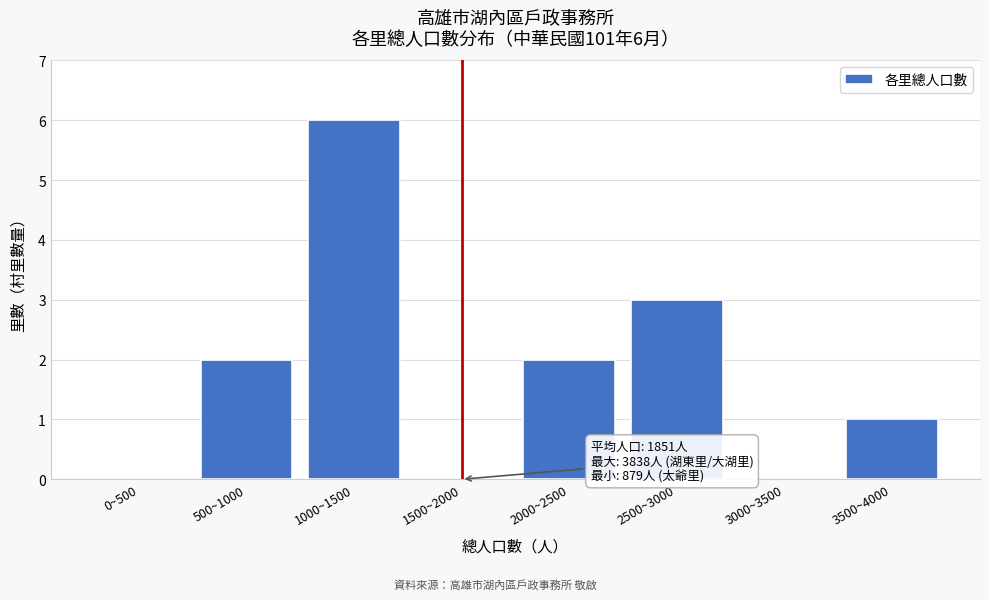

Reading left to right, list all the values displayed in this chart.

0~500=0	500~1000=2	1000~1500=6	1500~2000=0	2000~2500=2	2500~3000=3	3000~3500=0	3500~4000=1